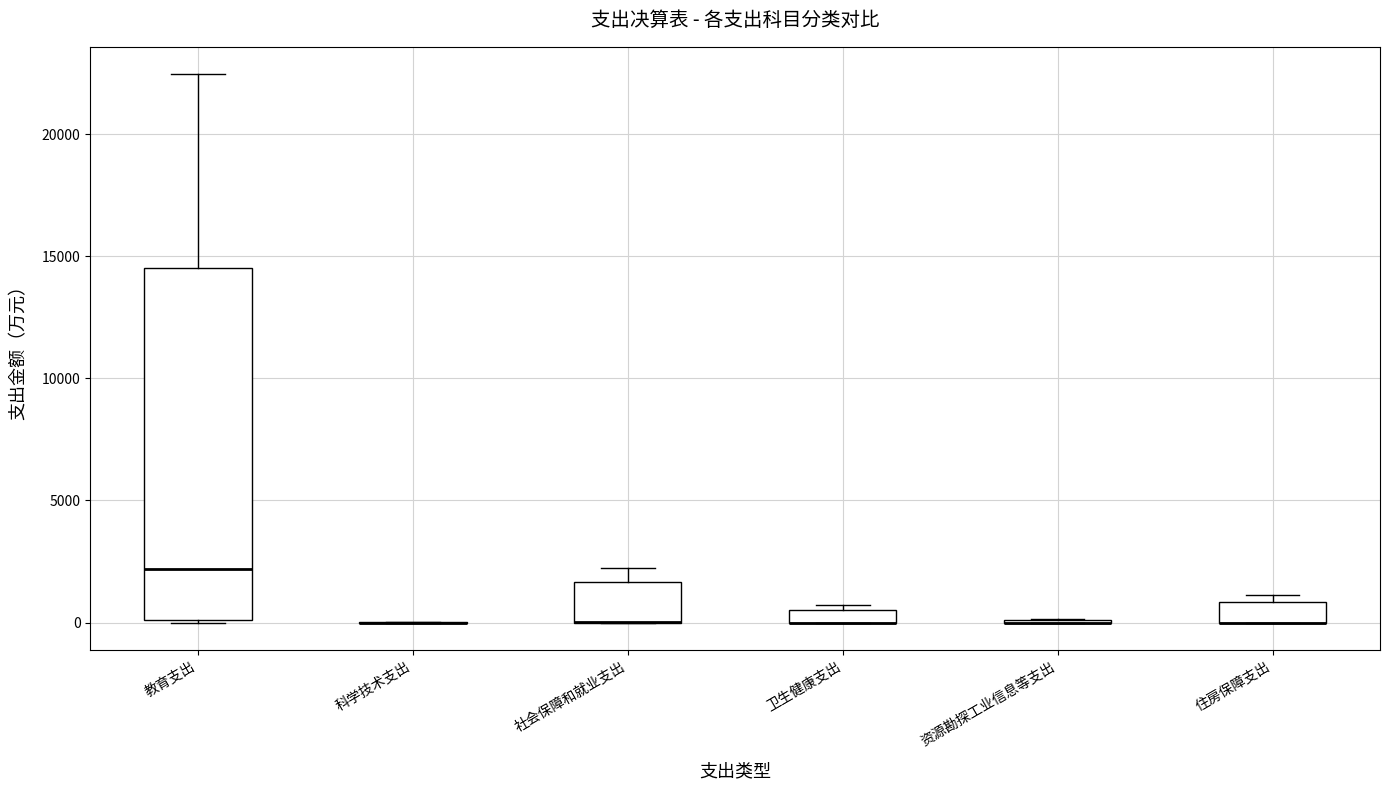

Comparing the boxes themselves (not the whiskers), which one is the tallest?

教育支出